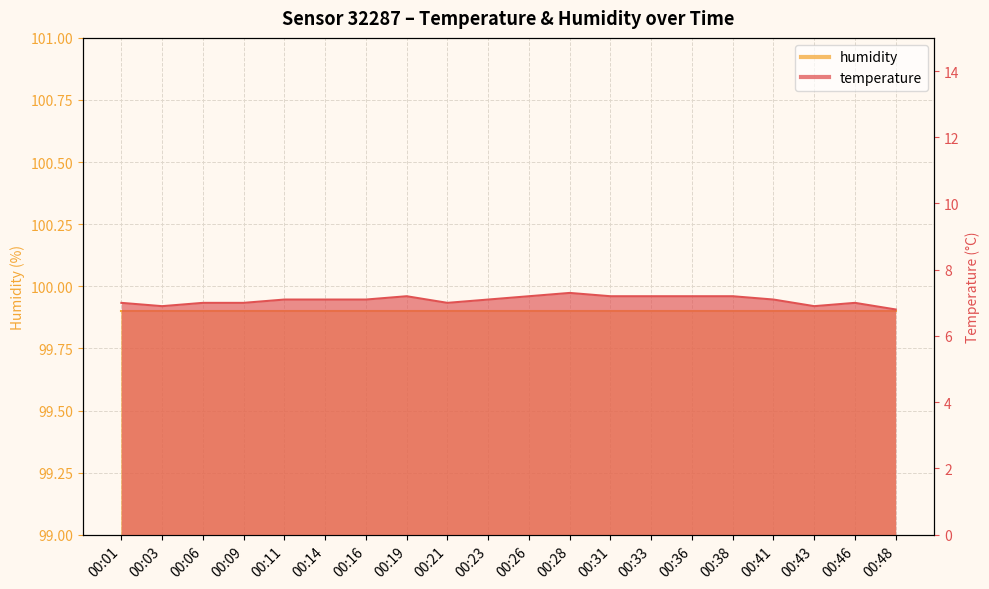

Is it true that the value at 00:23 is 9.5?

False